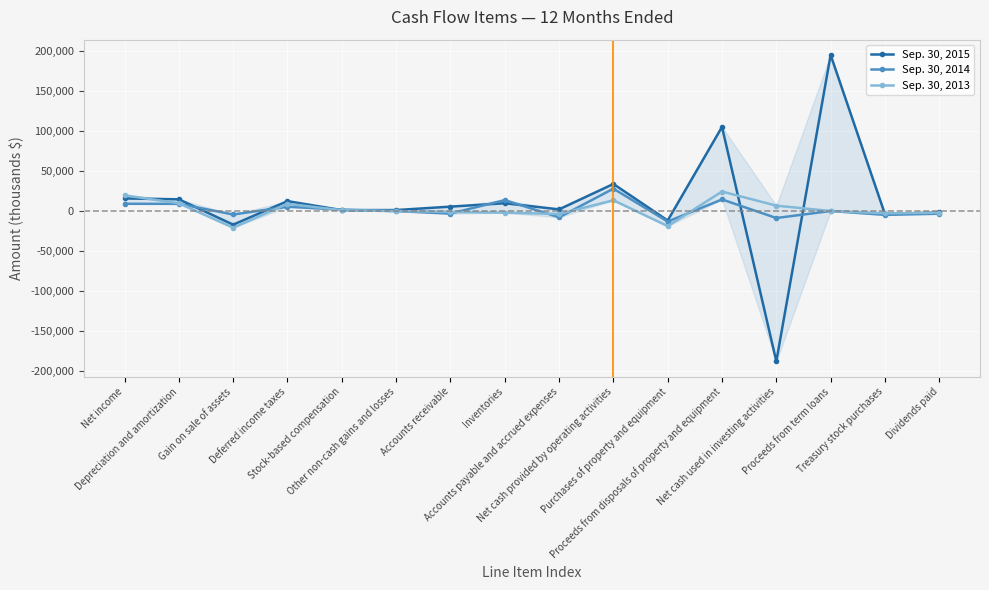

Rank the series by their maximum value, from highest to lowest.

Sep. 30, 2015, Sep. 30, 2014, Sep. 30, 2013